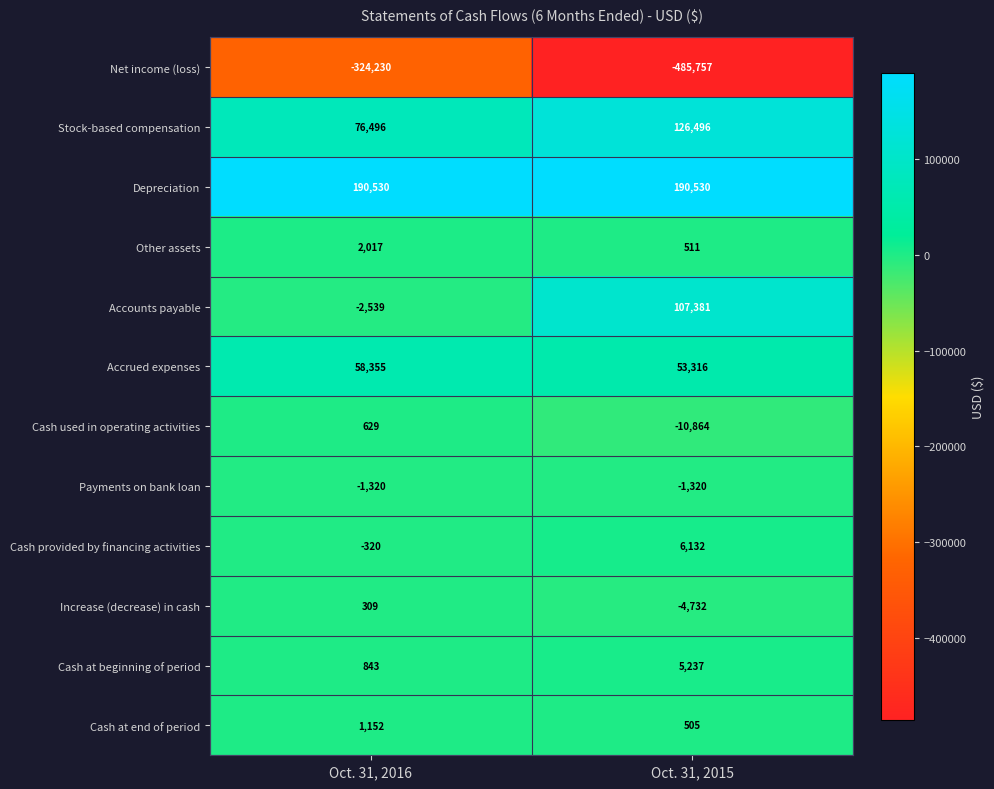

At Oct. 31, 2015, list the series in order from smallest to largest.

Net income (loss), Cash used in operating activities, Increase (decrease) in cash, Payments on bank loan, Cash at end of period, Other assets, Cash at beginning of period, Cash provided by financing activities, Accrued expenses, Accounts payable, Stock-based compensation, Depreciation